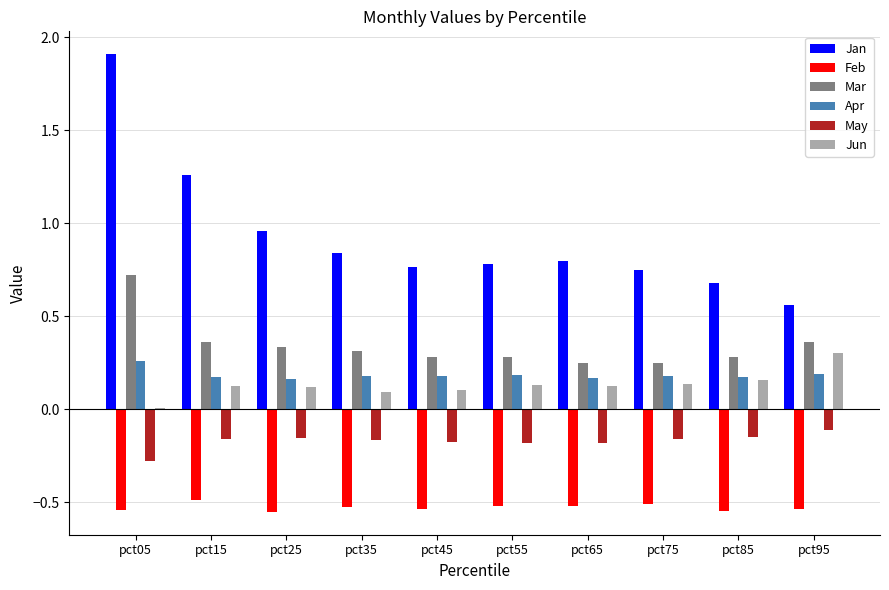

What is the sum of the Feb values at pct25 and pct75?

-1.1